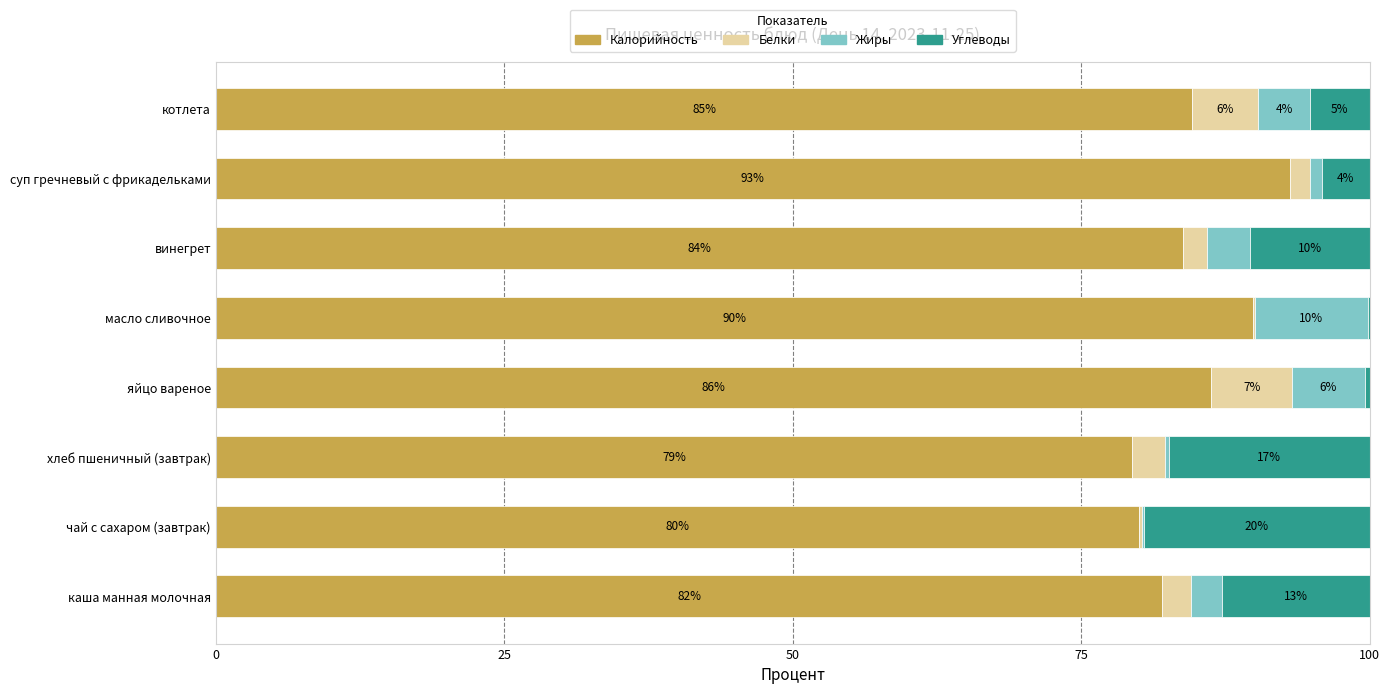

What are all the series names shown in the legend?

Калорийность, Белки, Жиры, Углеводы